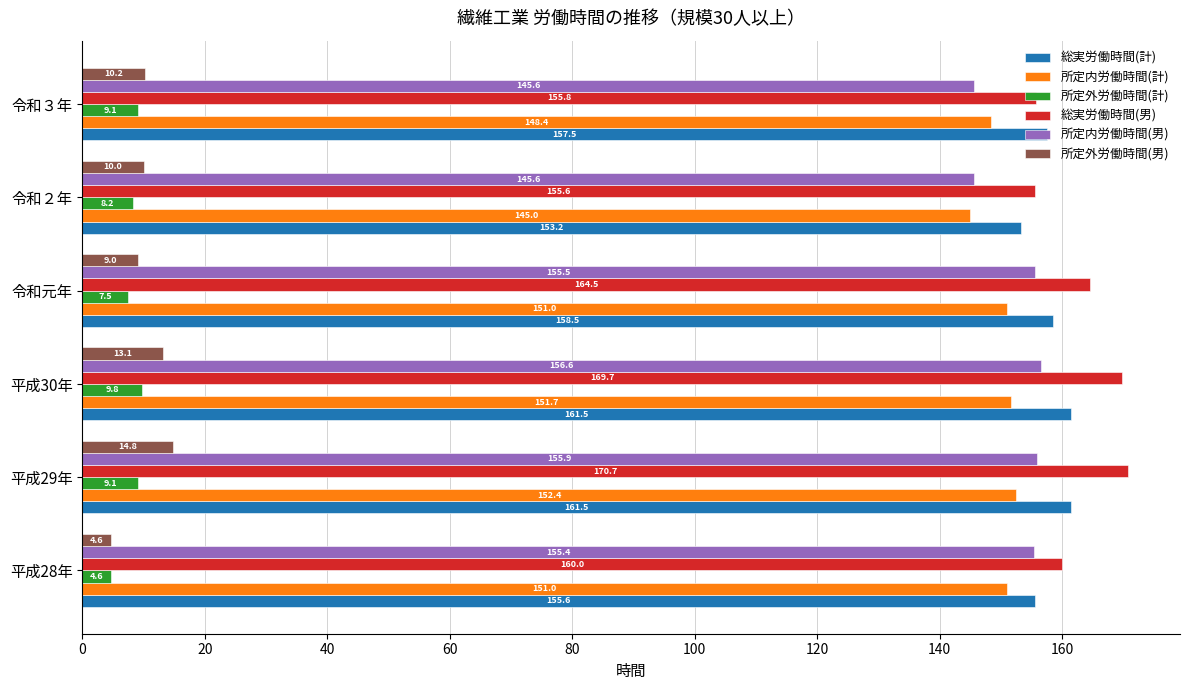

Which series has the widest spread of values?

総実労働時間(男)